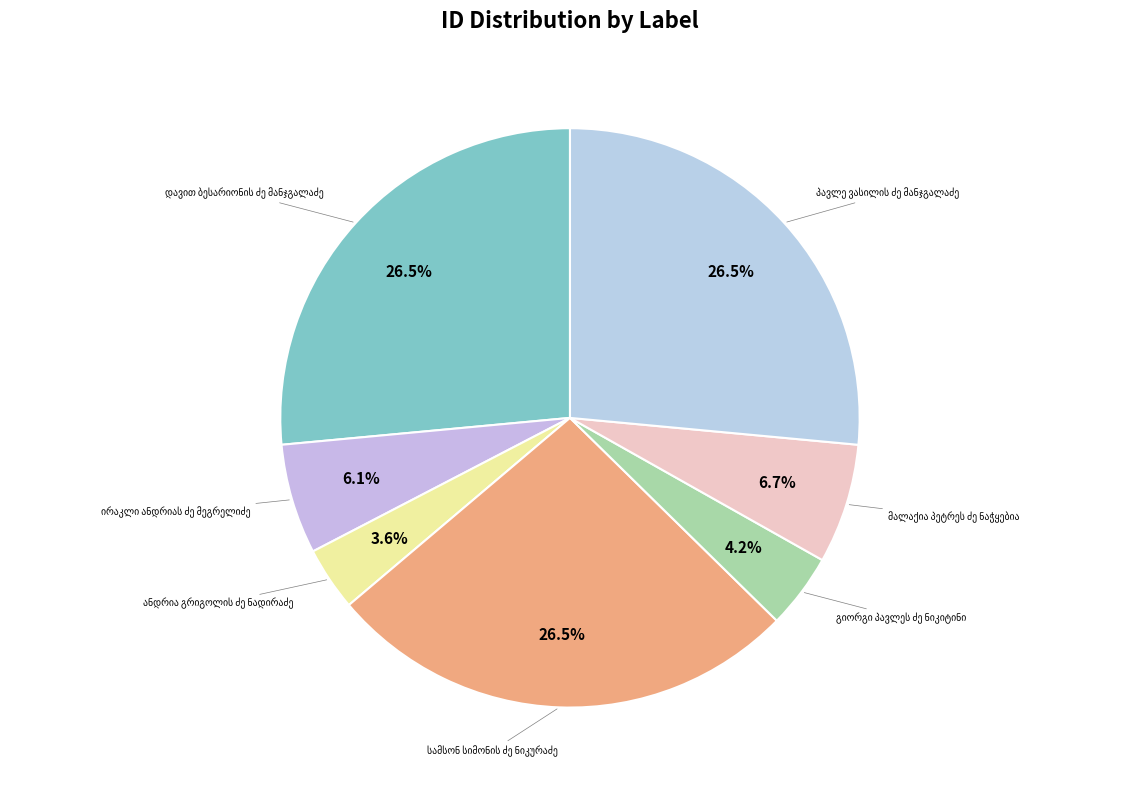

To the nearest percent, what is the average slice percentage?

14%